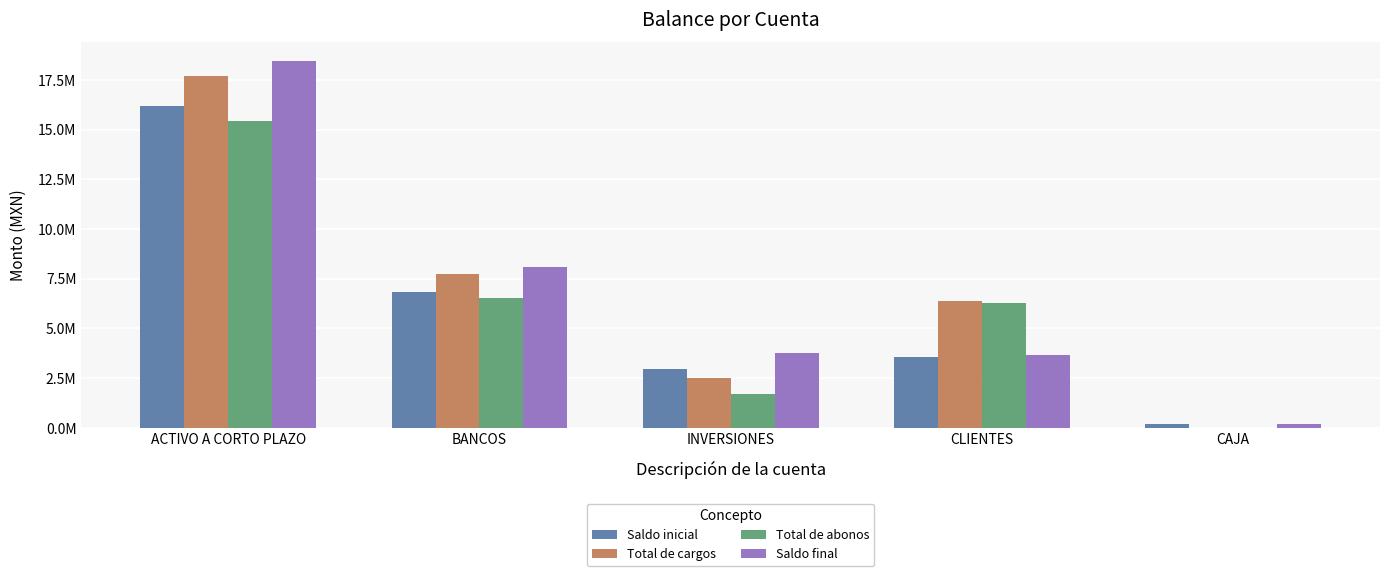

What are all the series names shown in the legend?

Saldo inicial, Total de cargos, Total de abonos, Saldo final